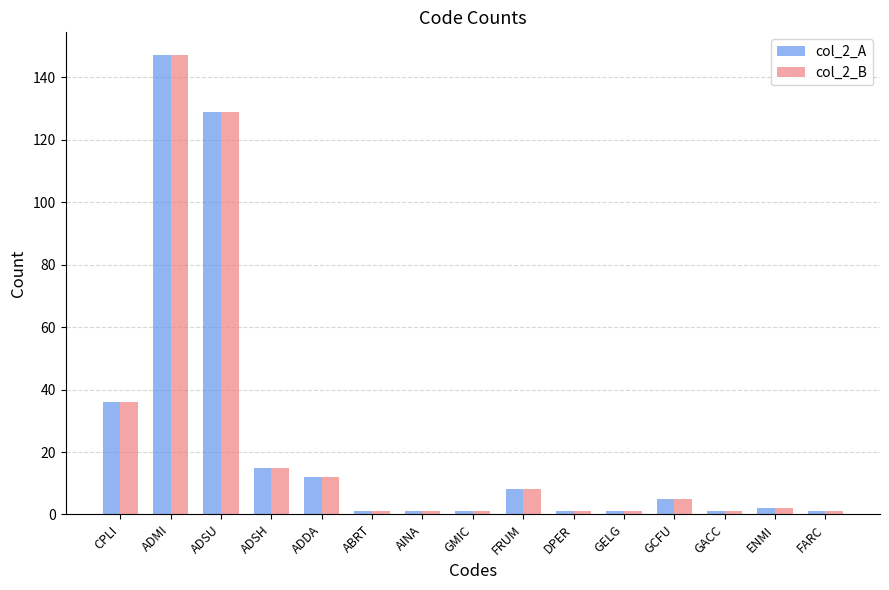

At which label is col_2_A closest to 74?

CPLI